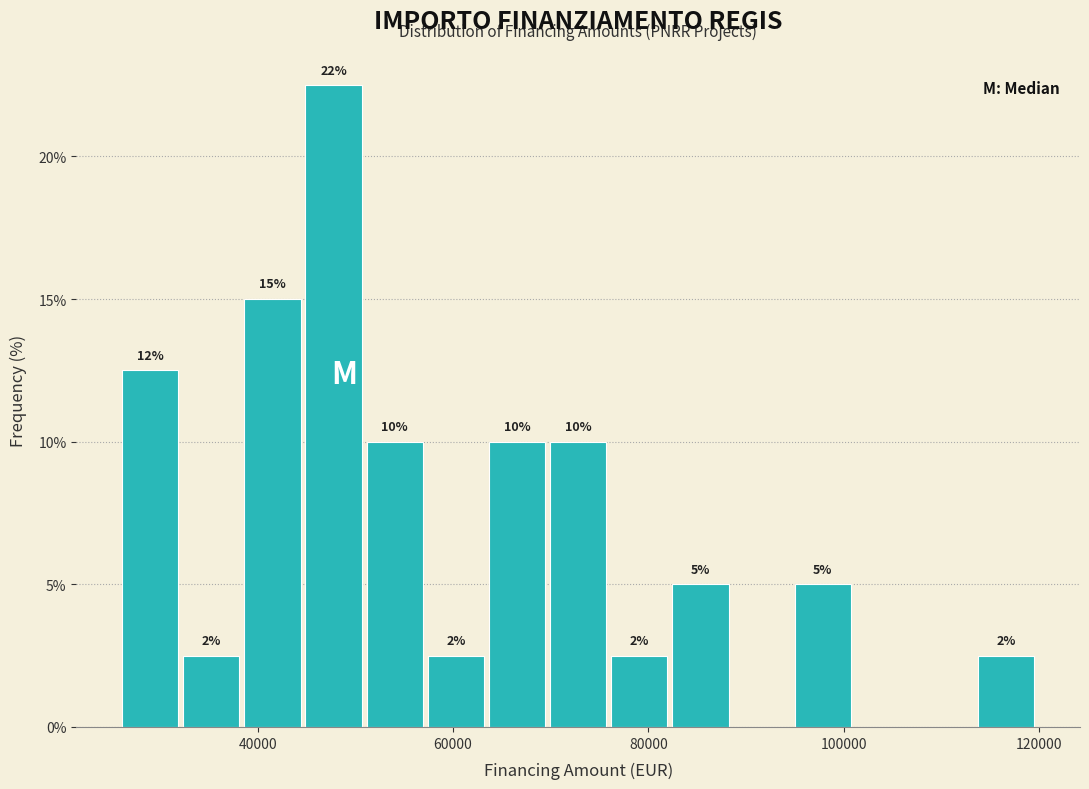

Read against the x-axis, roughly where is the centre of the tallest bar?

48000